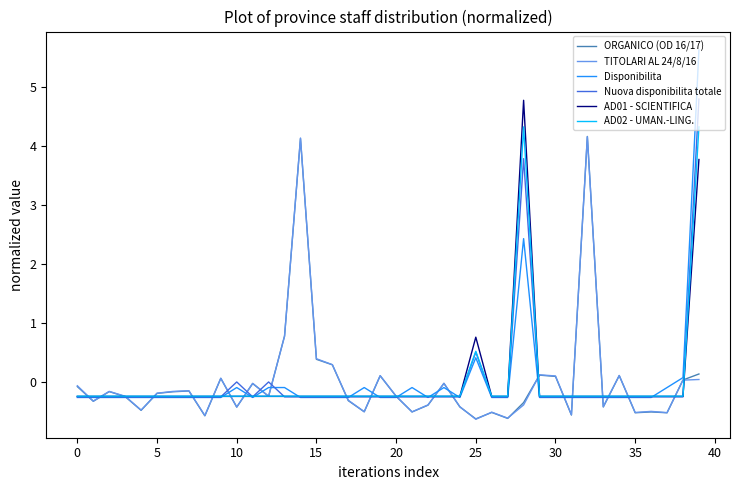

Which series has the widest spread of values?

Disponibilita